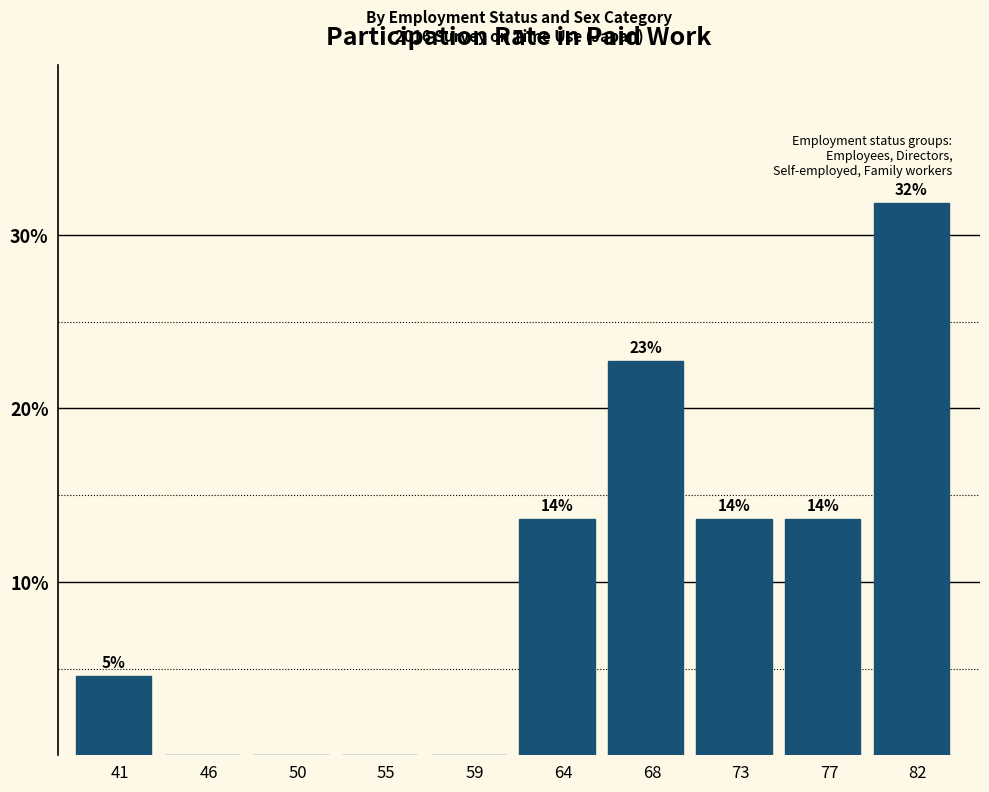

Are the bars horizontal?

No